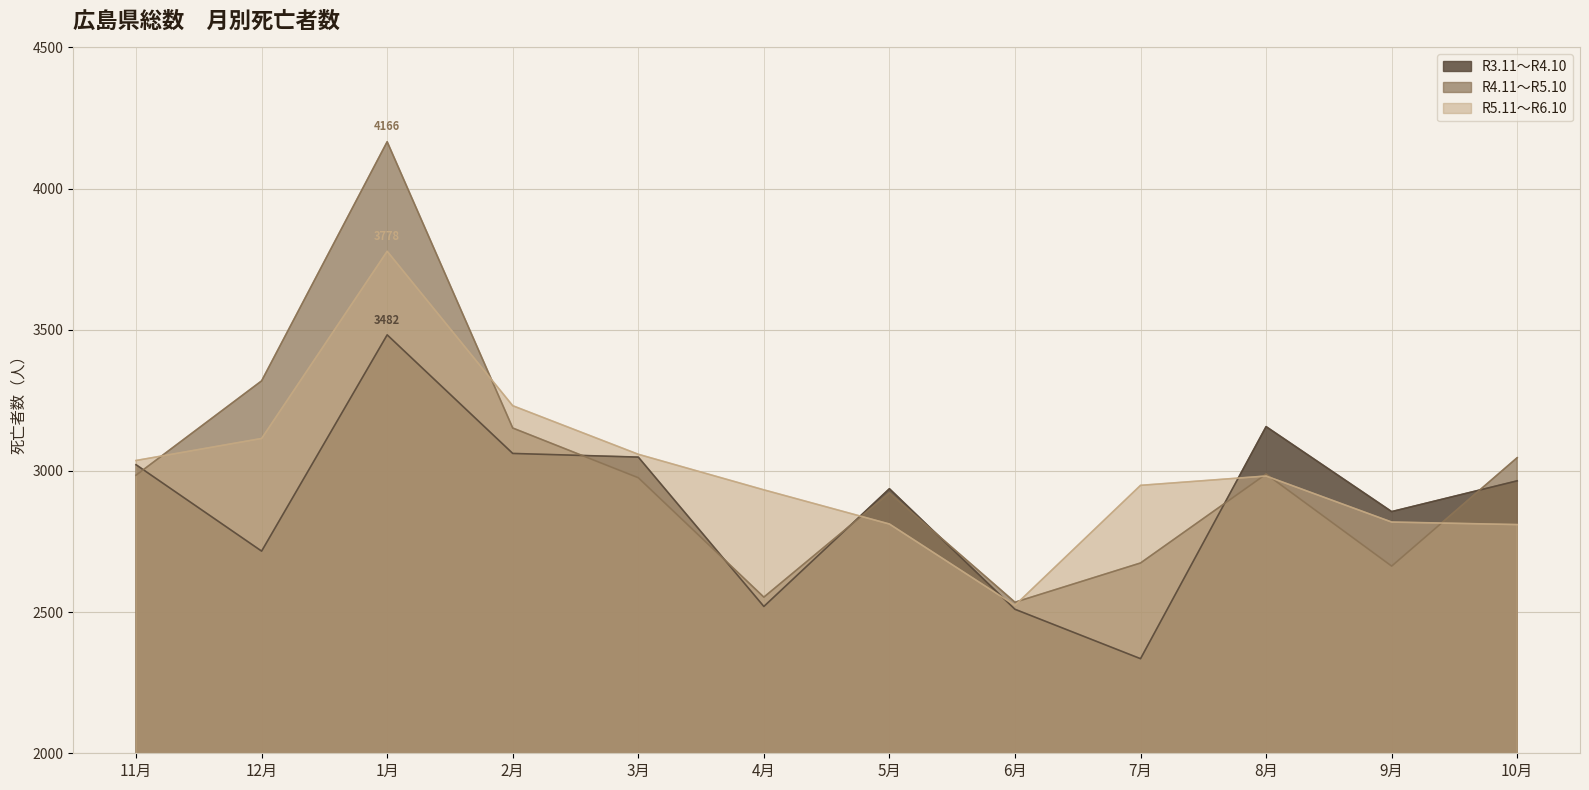

Between 3月 and 5月, which is larger?

3月